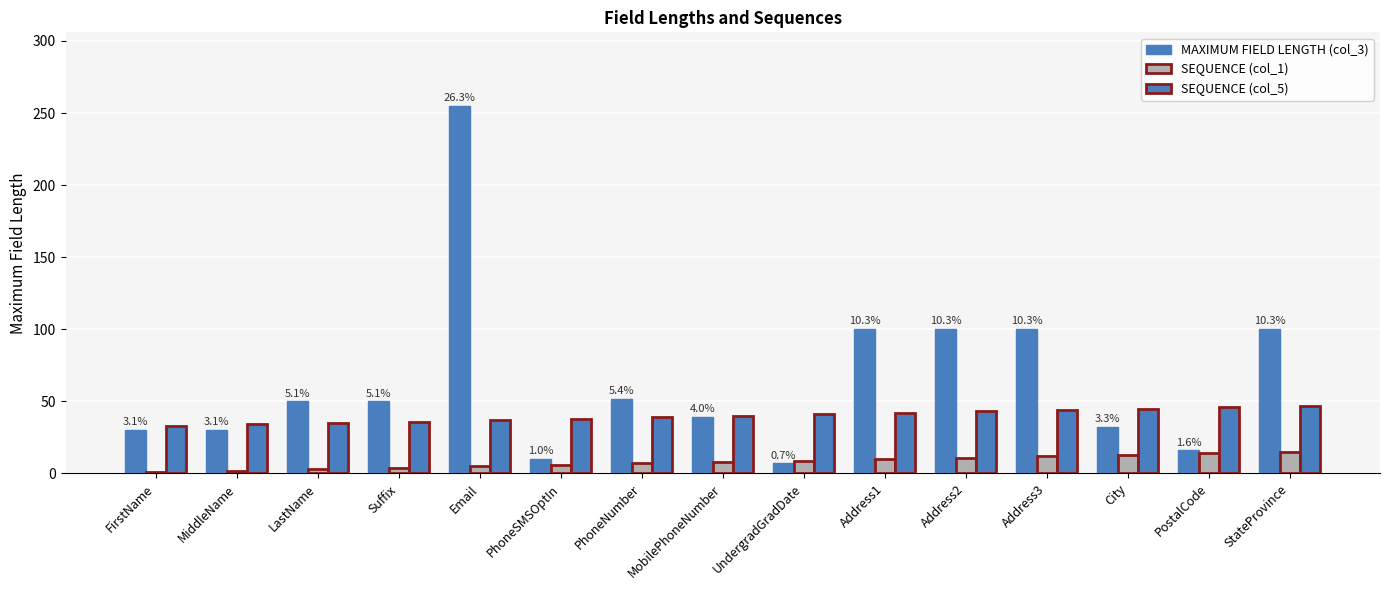

The SEQUENCE (col_5) series shows 46 at PostalCode. True or false?

True